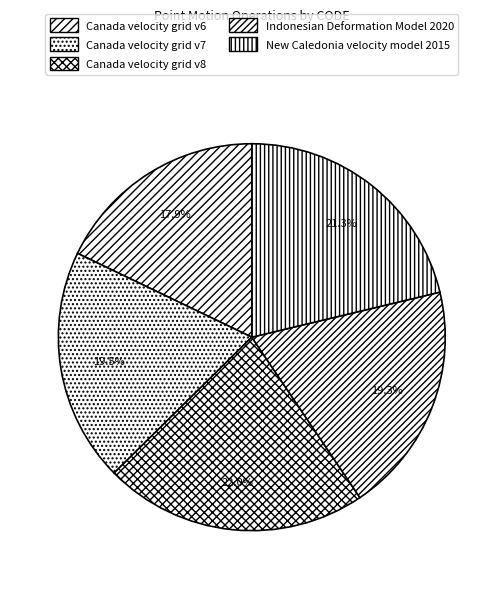

The Canada velocity grid v8 slice represents 22% of the pie. True or false?

True